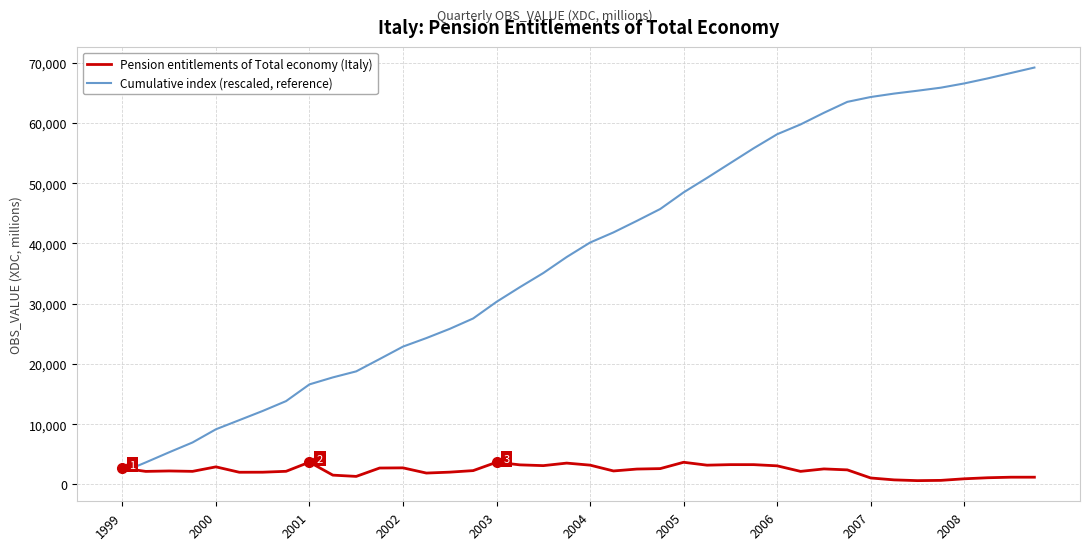

Which series has the largest total across all categories?

Cumulative index (rescaled, reference)